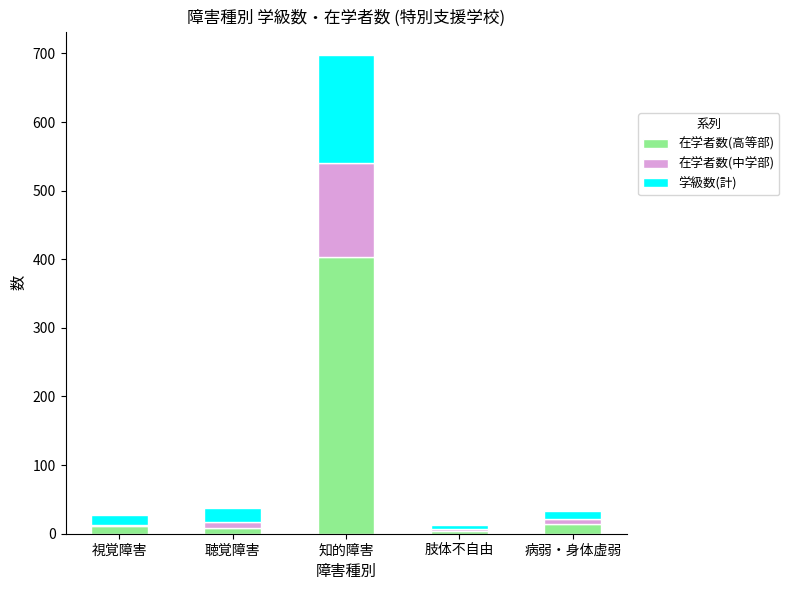

What are all the series names shown in the legend?

在学者数(高等部), 在学者数(中学部), 学級数(計)